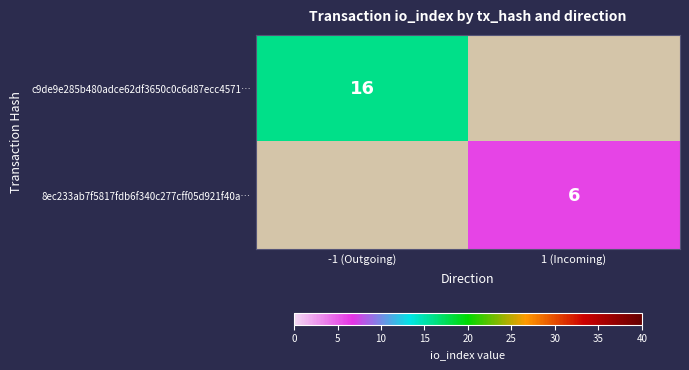

The c9de9e285b480adce62df3650c0c6d87ecc4571… series shows 9 at -1 (Outgoing). True or false?

False